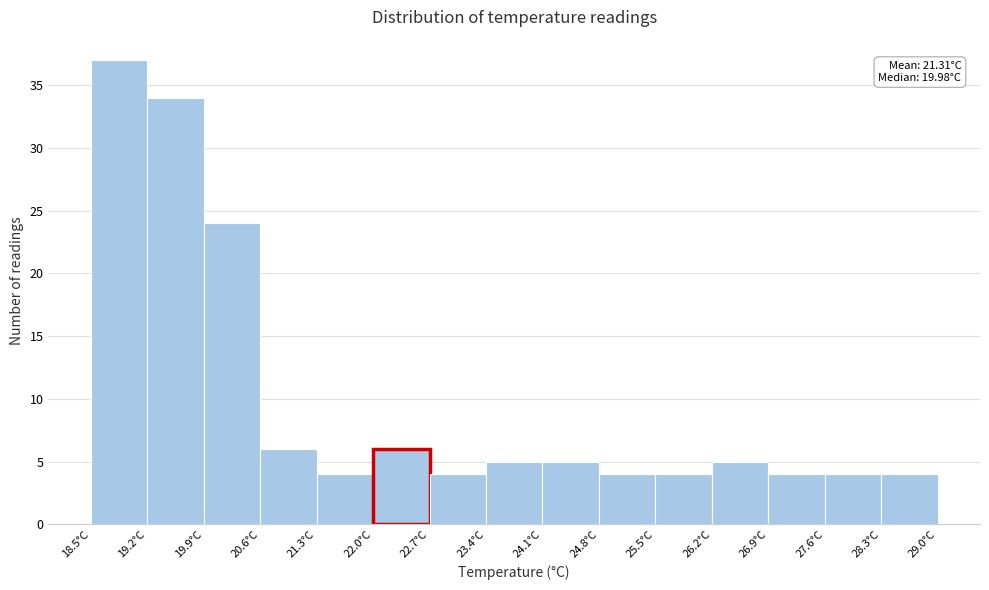

Over which range of the x-axis is the bar tallest?

18.5 to 19.2